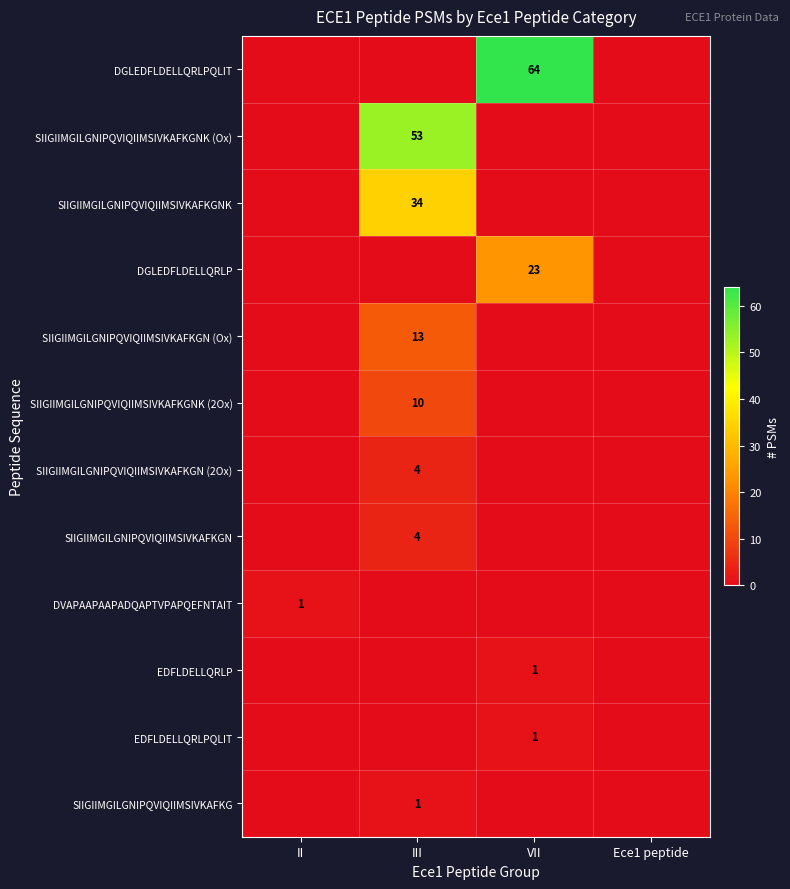

The DGLEDFLDELLQRLP series shows 33 at VII. True or false?

False